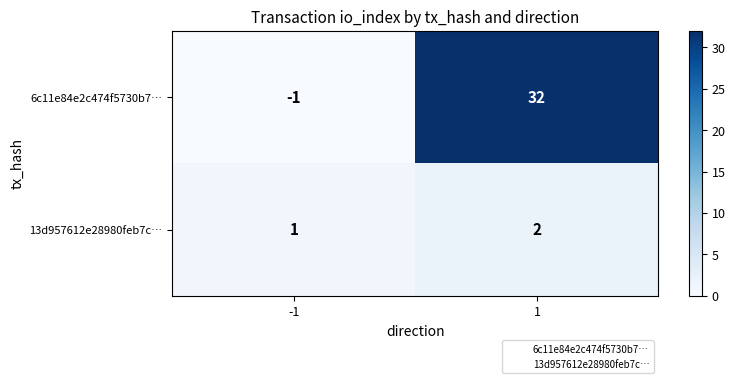

What is the difference between the maximum and minimum values in the 6c11e84e2c474f5730b7… series?

33